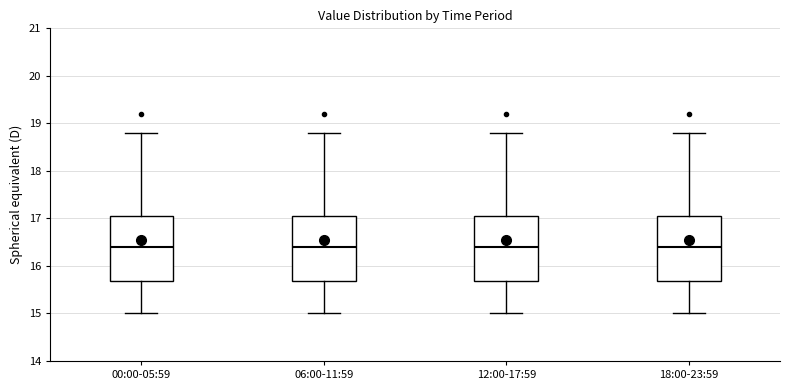

Reading left to right, transcribe this box plot: for each box, give where its median line is, the range the box spans, and where its two whiskers end, as read against the y-axis. The values are not printed on the chart, so give them approximately, as read against the axis.

00:00-05:59: median 16.4, box 15.7 to 17.1, whiskers 15.0 to 18.8
06:00-11:59: median 16.4, box 15.7 to 17.1, whiskers 15.0 to 18.8
12:00-17:59: median 16.4, box 15.7 to 17.1, whiskers 15.0 to 18.8
18:00-23:59: median 16.4, box 15.7 to 17.1, whiskers 15.0 to 18.8